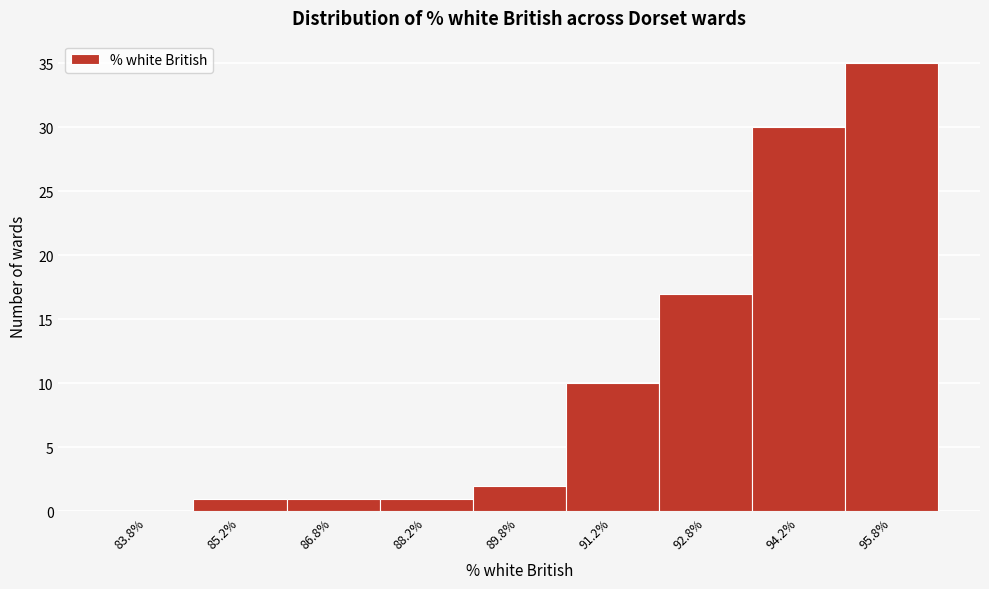

What is the height of the bar covering 92.0 to 93.5 on the x-axis? Neither the bar edges nor the heights are printed on the chart, so give them approximately, as read against the axes.

17